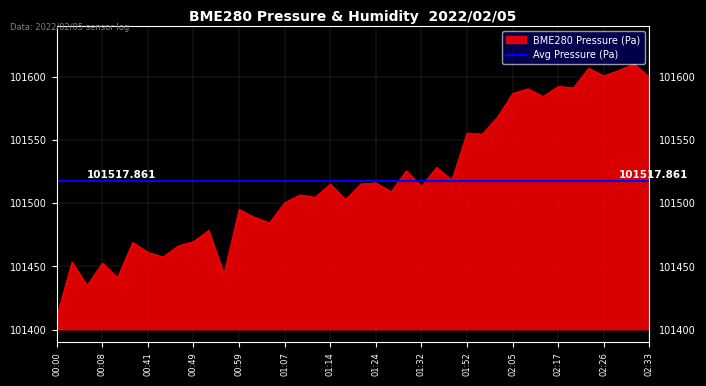

Approximately how many times larger is the value at 01:49 compared to 01:17?

1.0